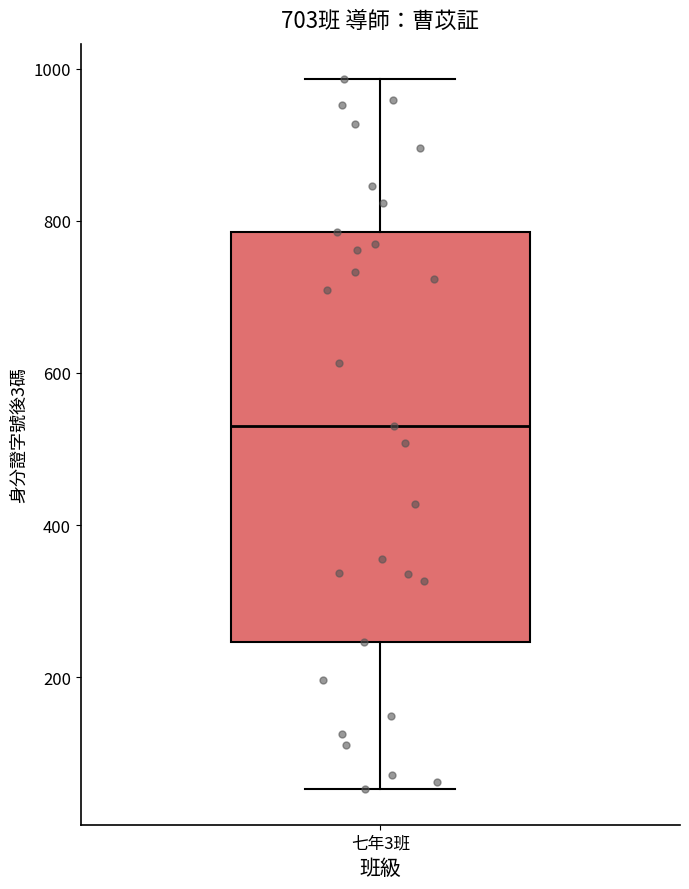

Transcribe this box plot: give where the median line is, the range the box spans, and where the two whiskers end, as read against the y-axis. The values are not printed on the chart, so give them approximately, as read against the axis.

median 540, box 240 to 780, whiskers 60 to 980